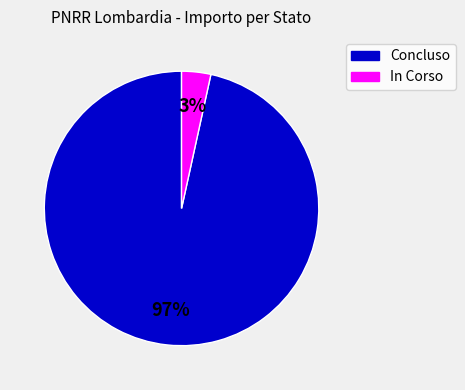

Do Concluso and In Corso together represent more than half of the pie?

Yes